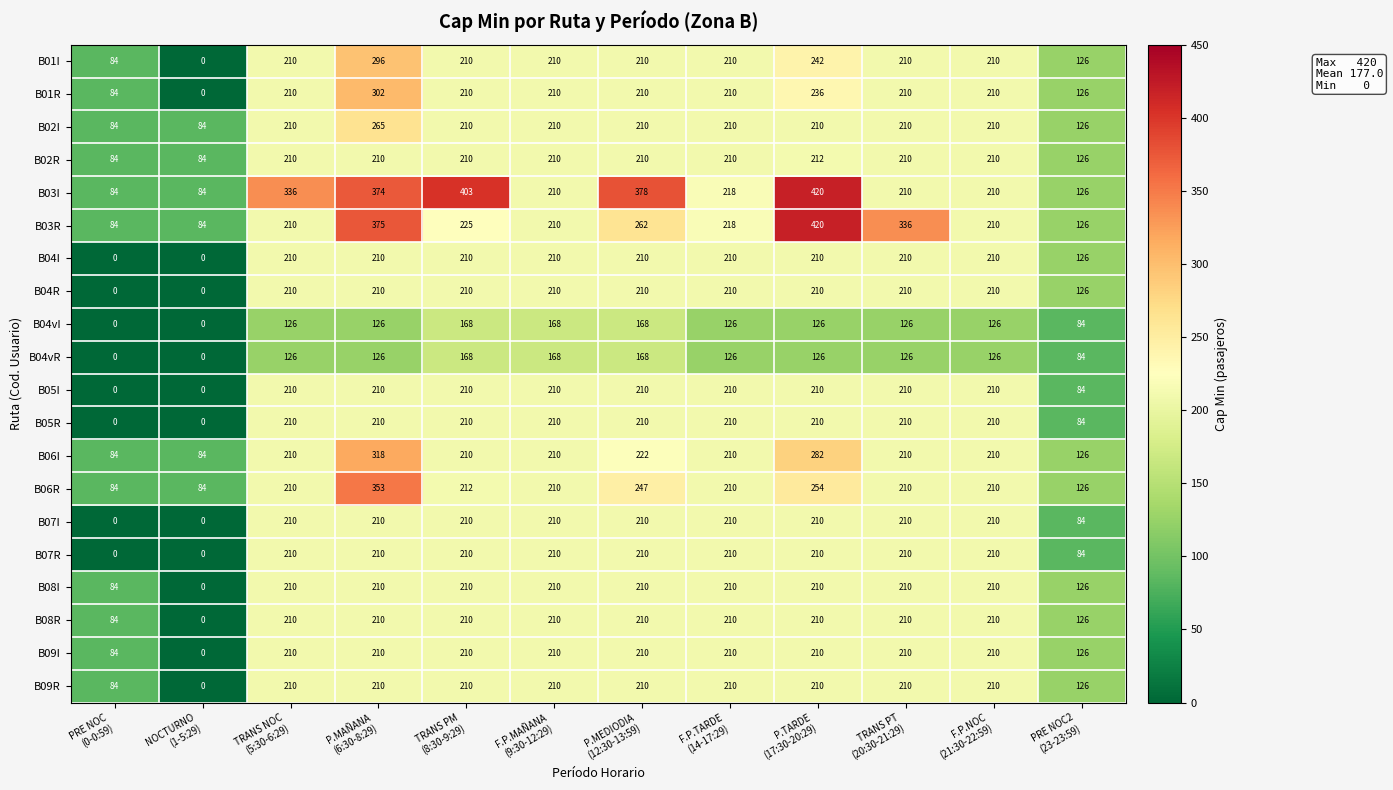

What is the difference between the maximum and minimum values in the B05I series?

210